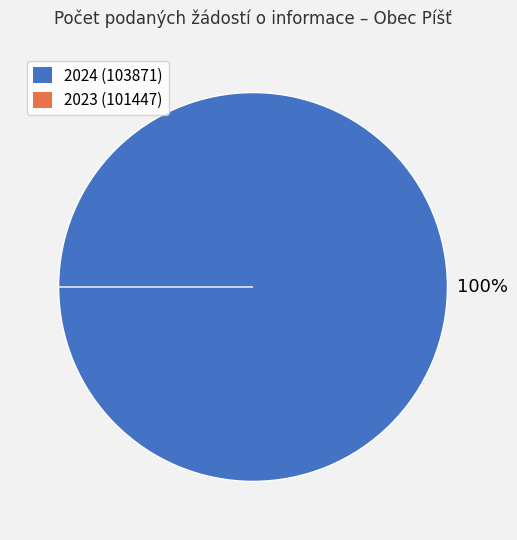

Rank the categories by value from lowest to highest.

2023 (101447), 2024 (103871)